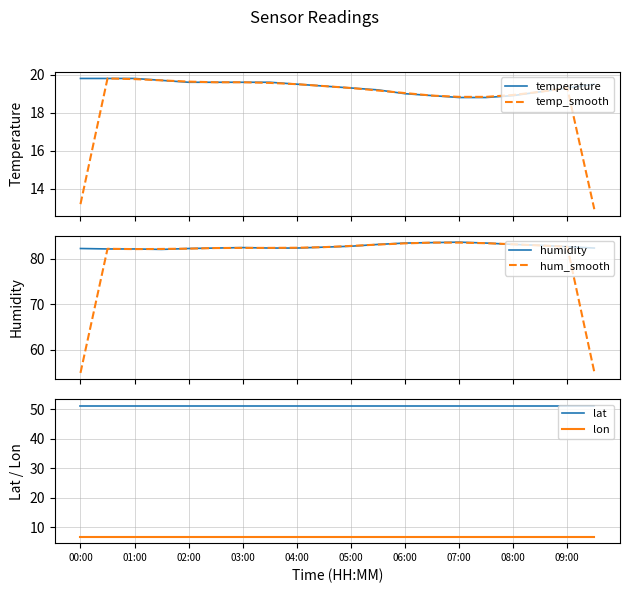

What is the maximum value for temp_smooth?

19.8